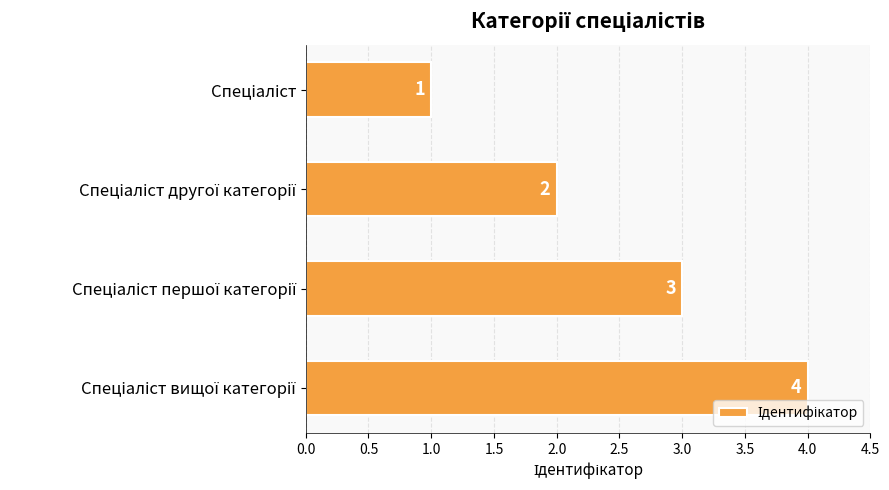

What is the value of the 4th bar from the top?

4